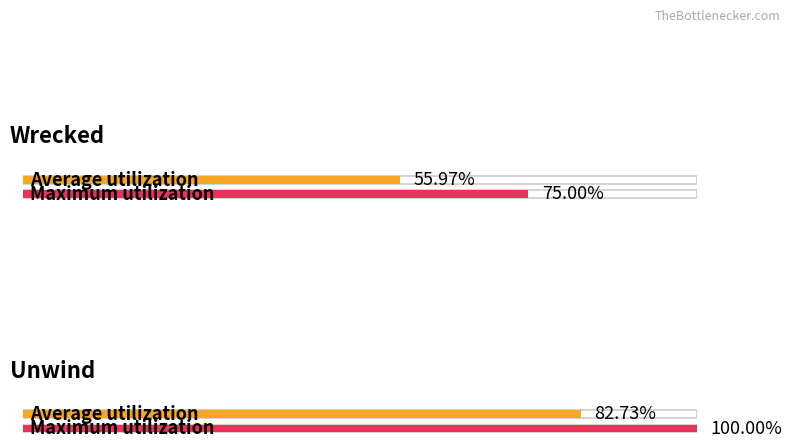

Rank the categories by value from highest to lowest.

Unwind, Wrecked